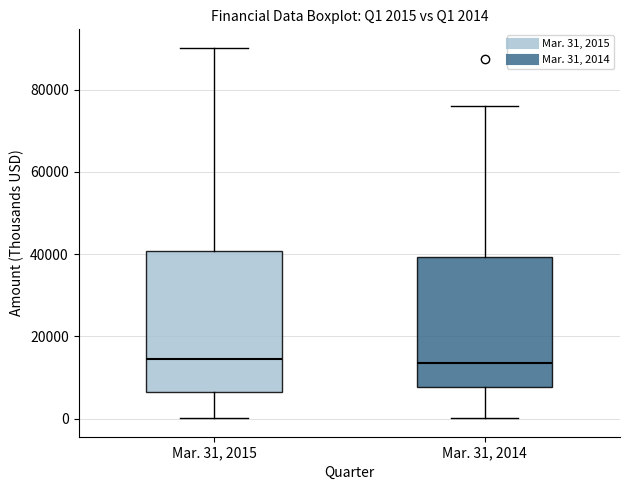

Comparing the boxes themselves (not the whiskers), which one is the tallest?

Mar. 31, 2015